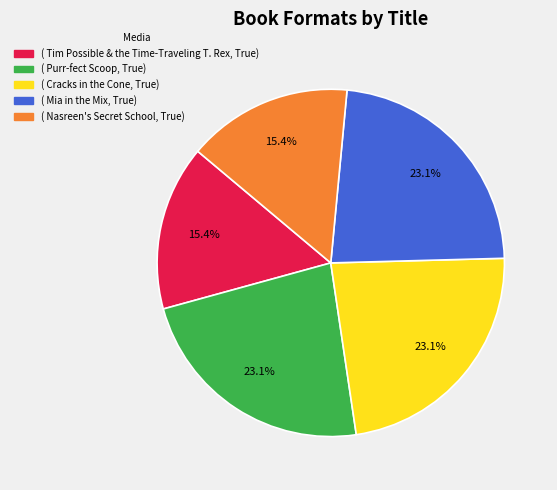

Is there a majority slice in this chart?

No